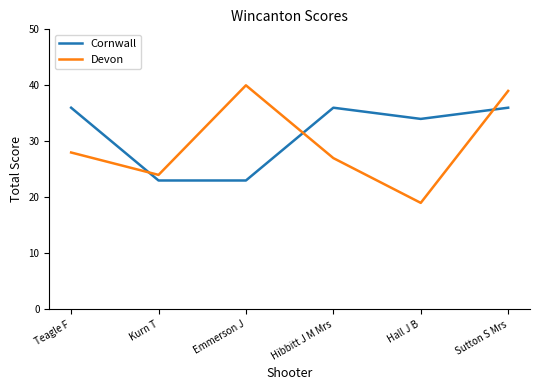

Read the Cornwall value at Emmerson J, to the nearest 5.

25